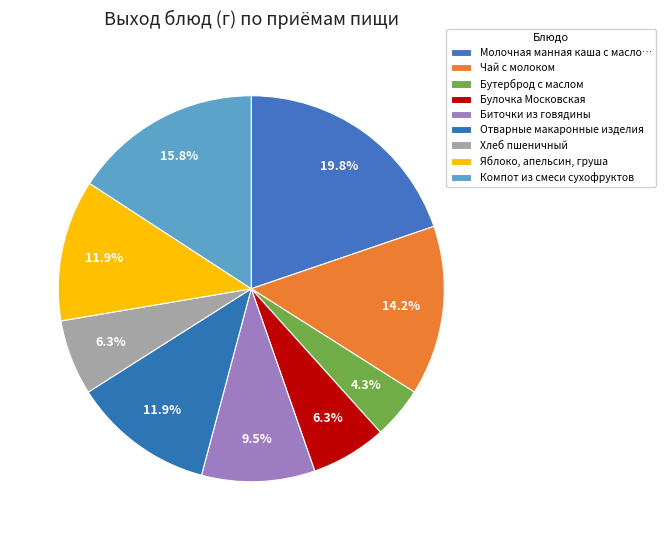

What is the change in value from Булочка Московская to Биточки из говядины?

+40